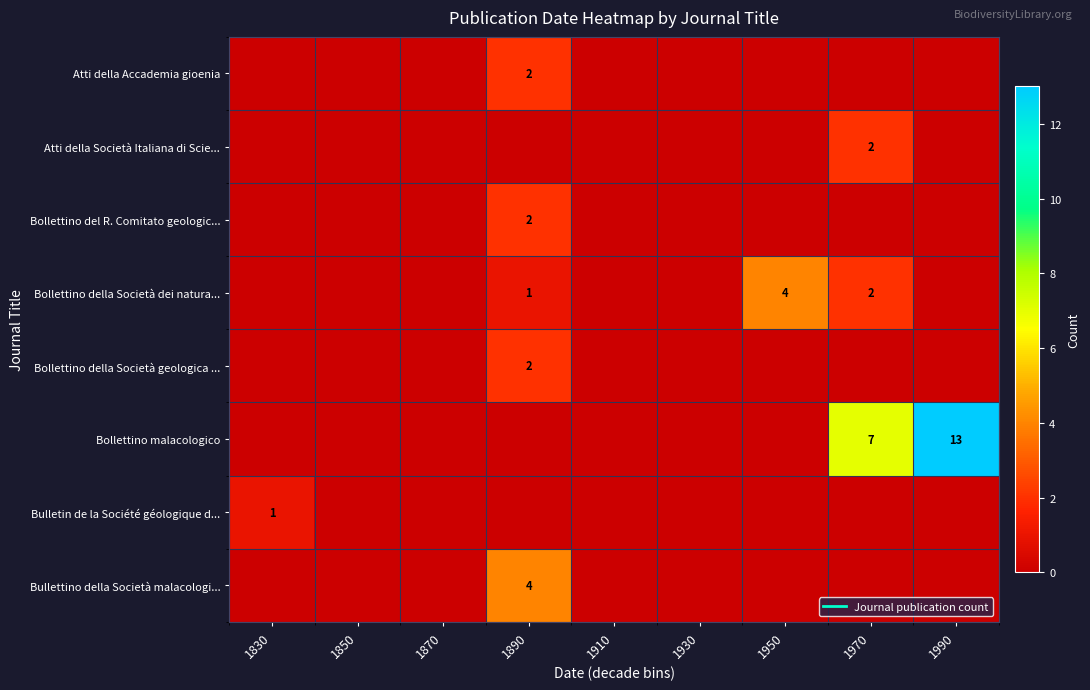

List the series in order of their peak value, highest first.

Bollettino malacologico, Bollettino della Società dei natura..., Bullettino della Società malacologi..., Atti della Accademia gioenia, Atti della Società Italiana di Scie..., Bollettino del R. Comitato geologic..., Bollettino della Società geologica ..., Bulletin de la Société géologique d...